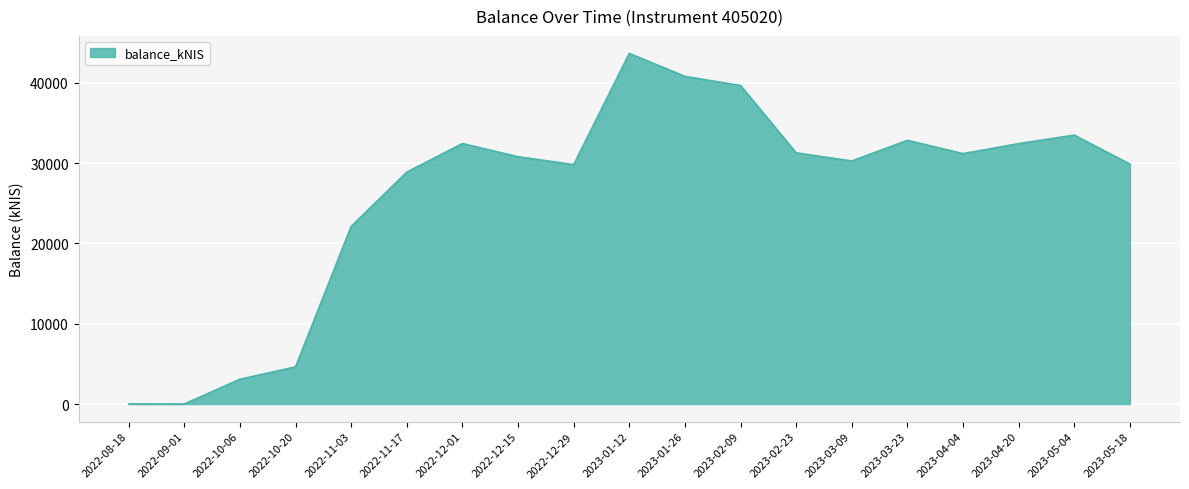

What is the difference between the values at 2022-11-03 and 2023-02-09?

17541.8